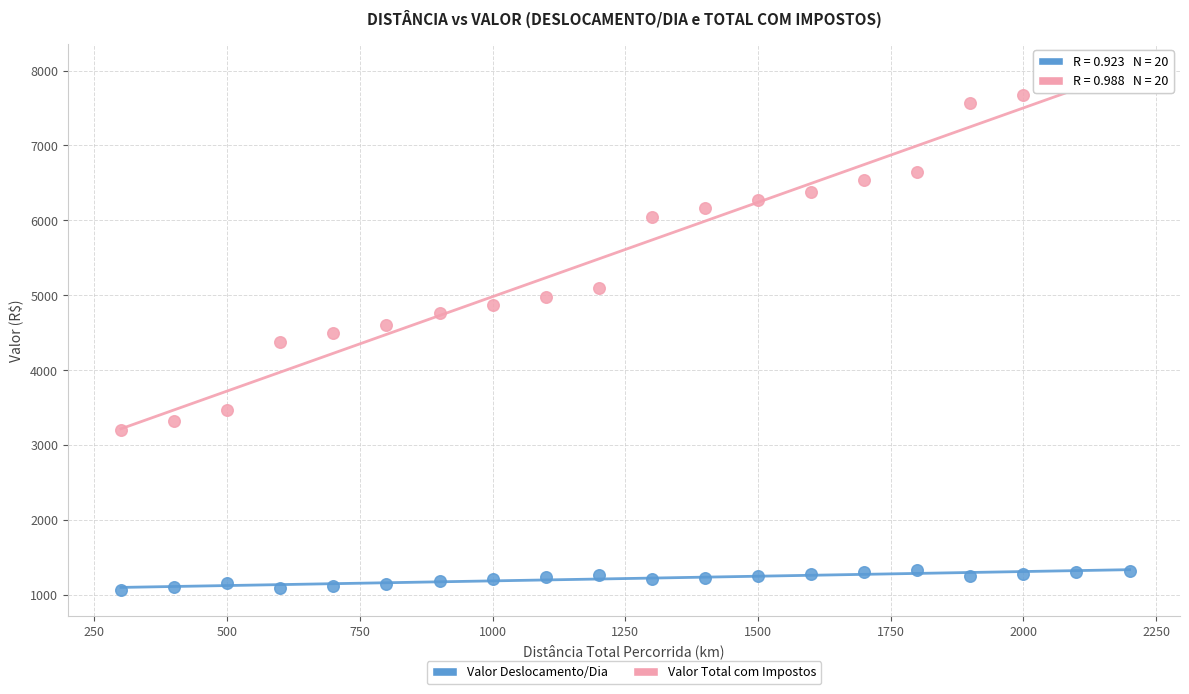

Across all data points, what is the range of Y values (max minus min)?

6870.7